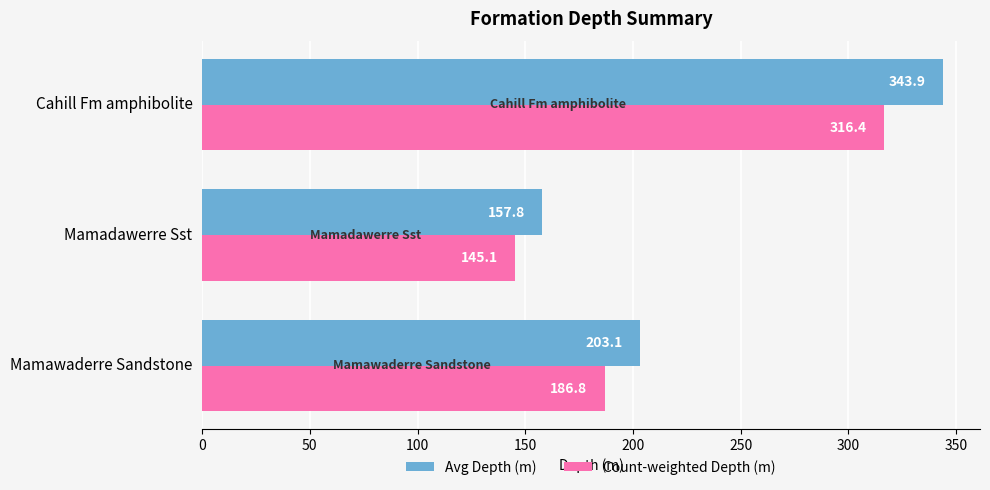

List the series in order of their peak value, lowest first.

Count-weighted Depth (m), Avg Depth (m)